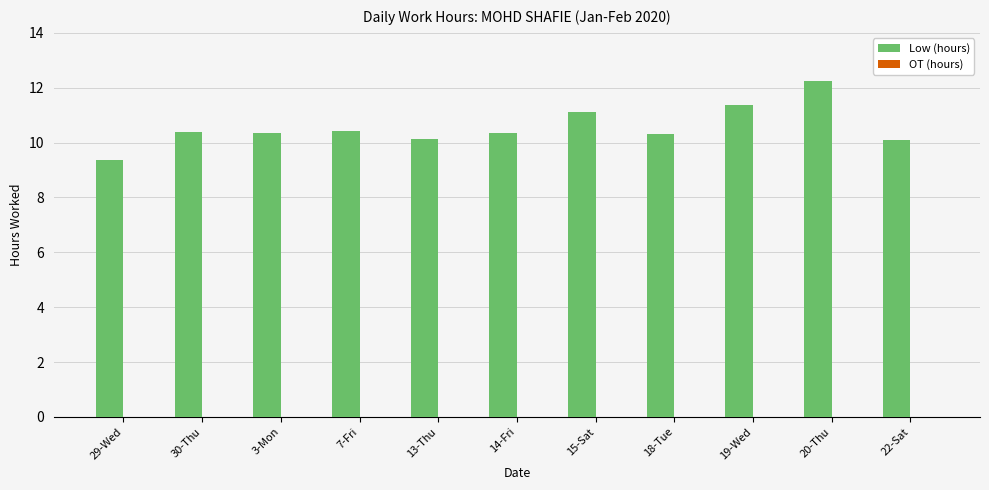

The chart shows a value of 11.4 at 19-Wed. True or false?

True